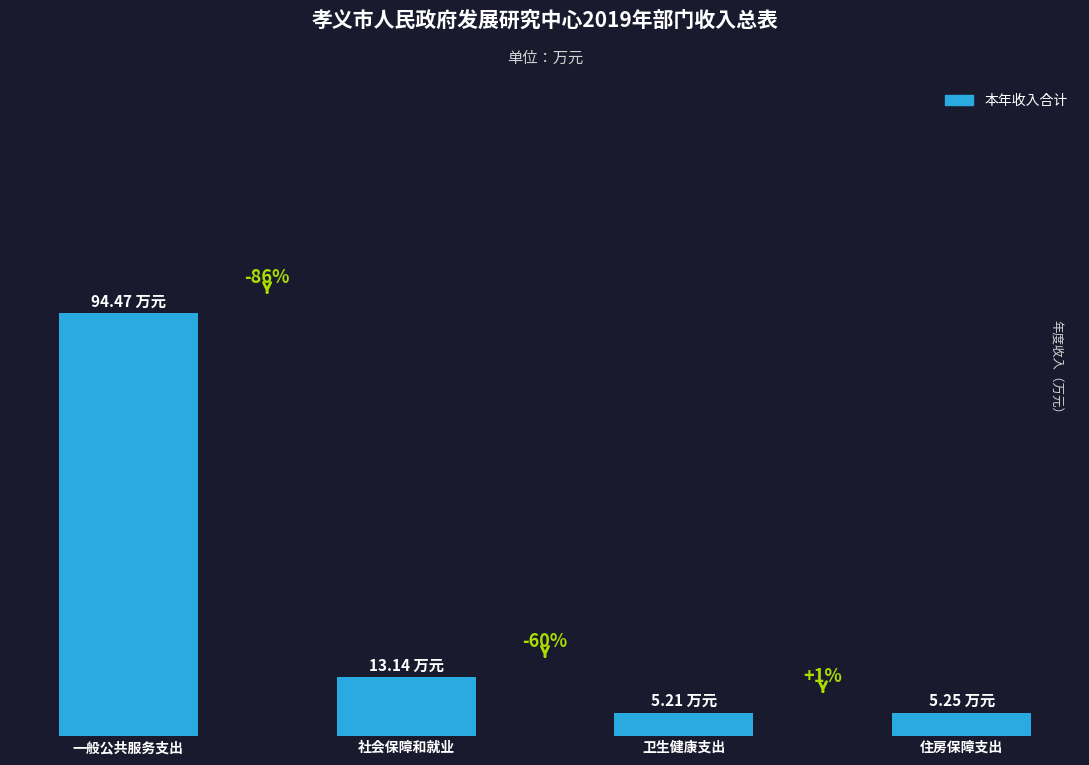

What is the difference between the maximum and minimum values?

89.3